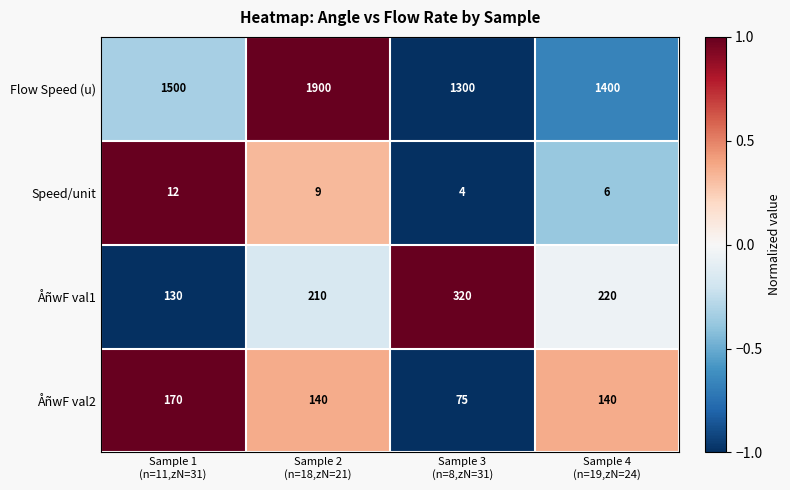

What is the maximum value shown in the chart?

1900